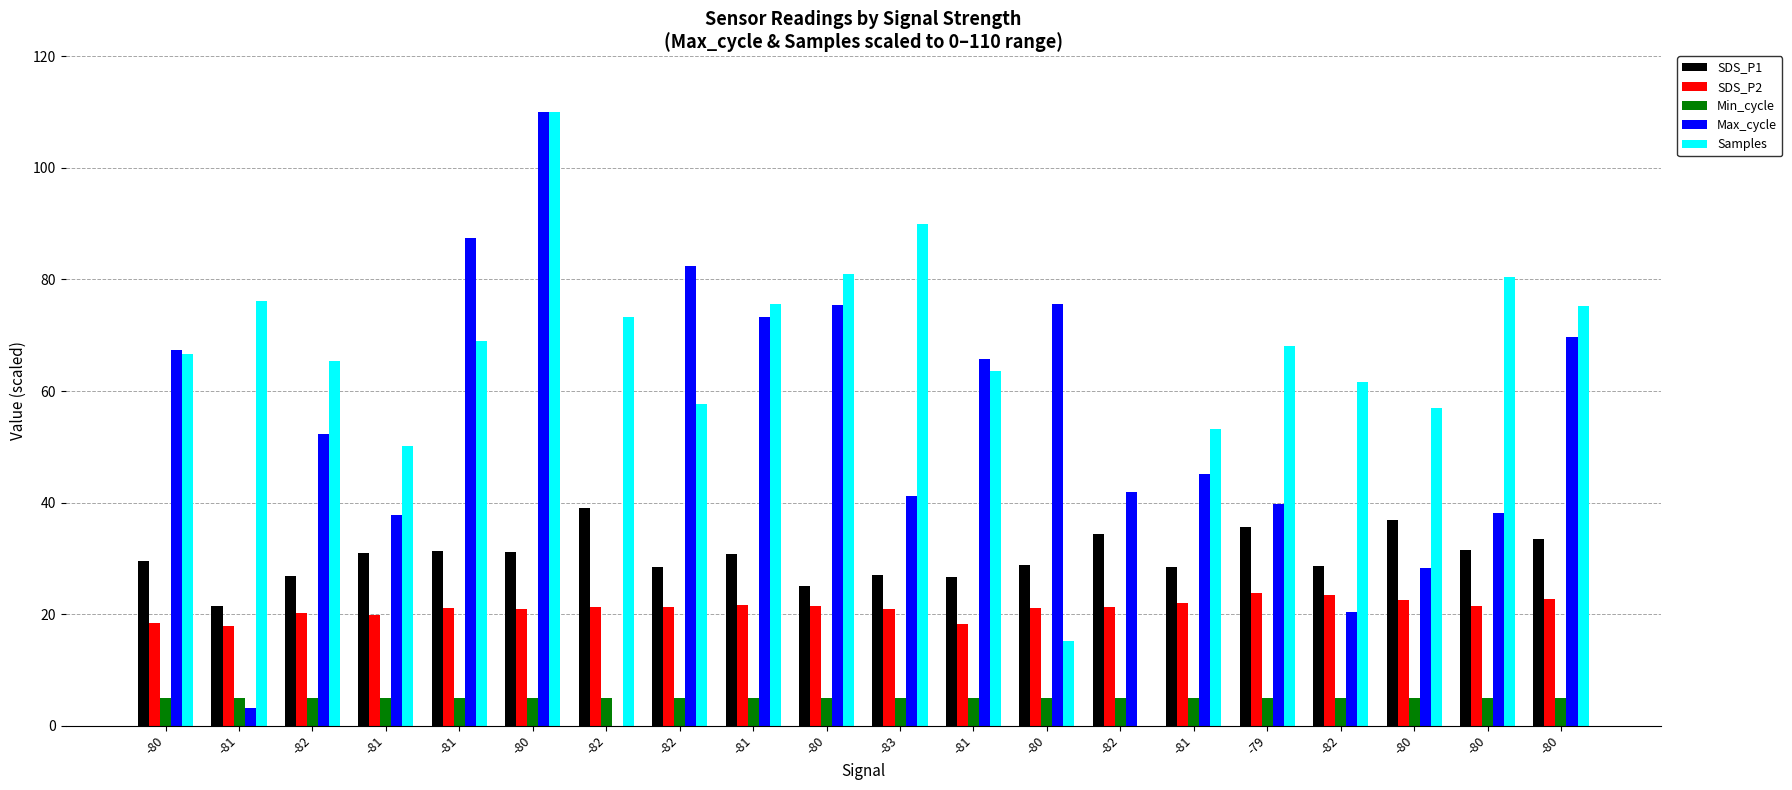

Is it true that SDS_P2 equals 22.0 at -81?

True